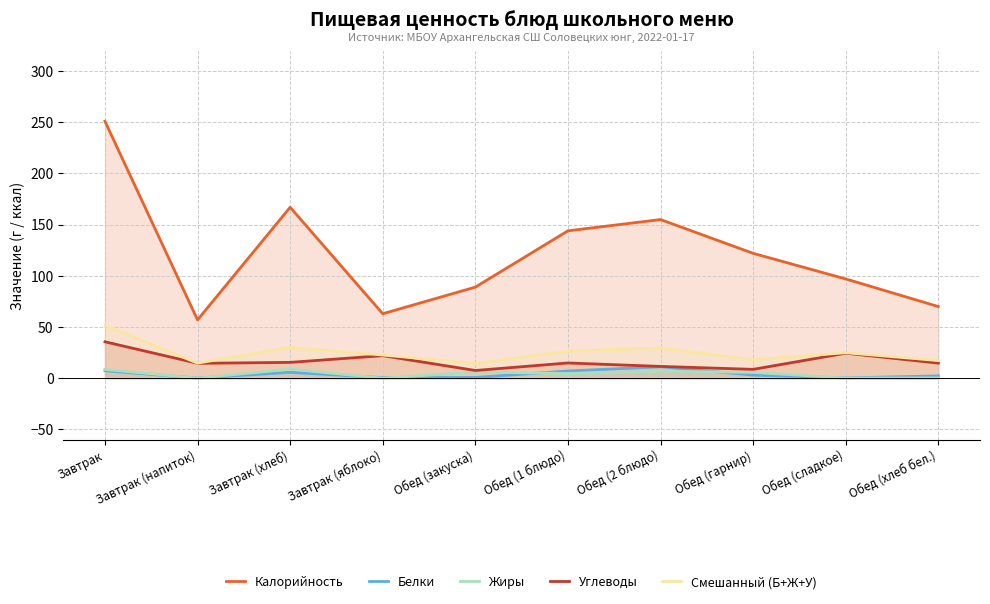

List the series in order of their peak value, highest first.

Калорийность, Смешанный (Б+Ж+У), Углеводы, Белки, Жиры